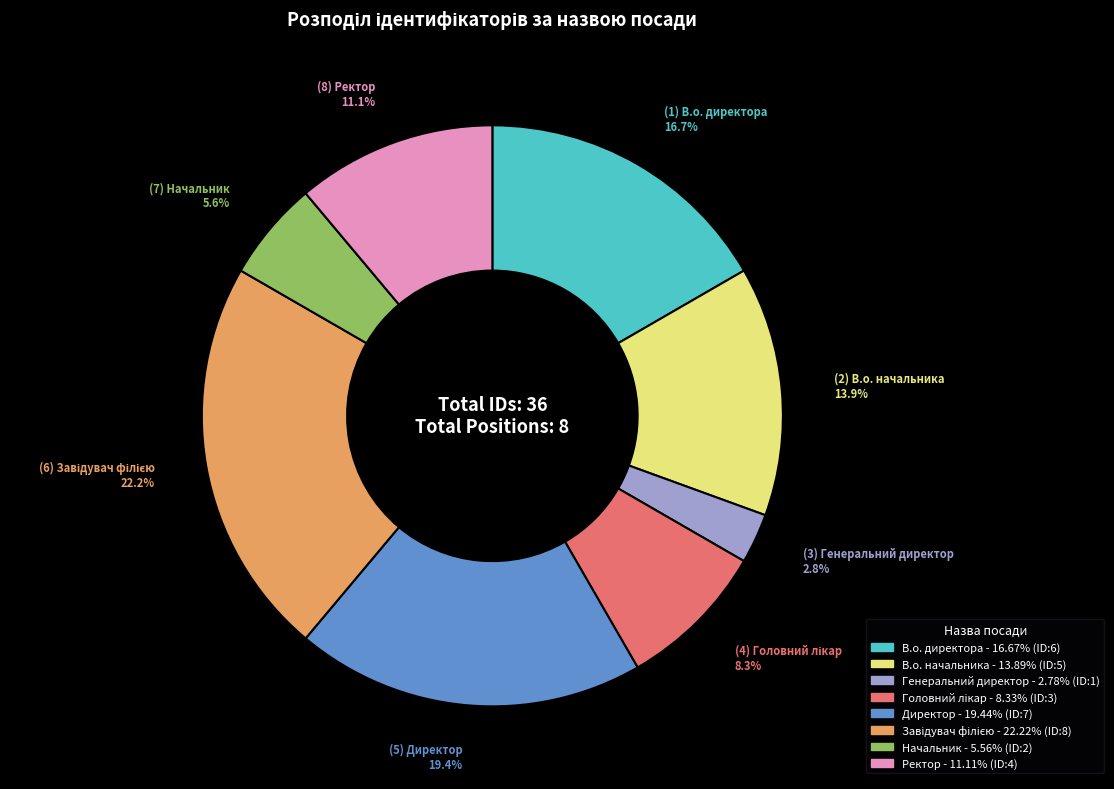

How many slices are in this pie chart?

8